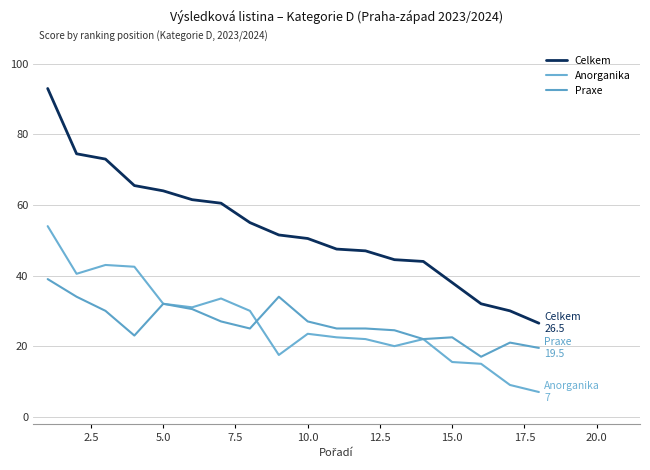

Is this an area chart (filled region under the line)?

No